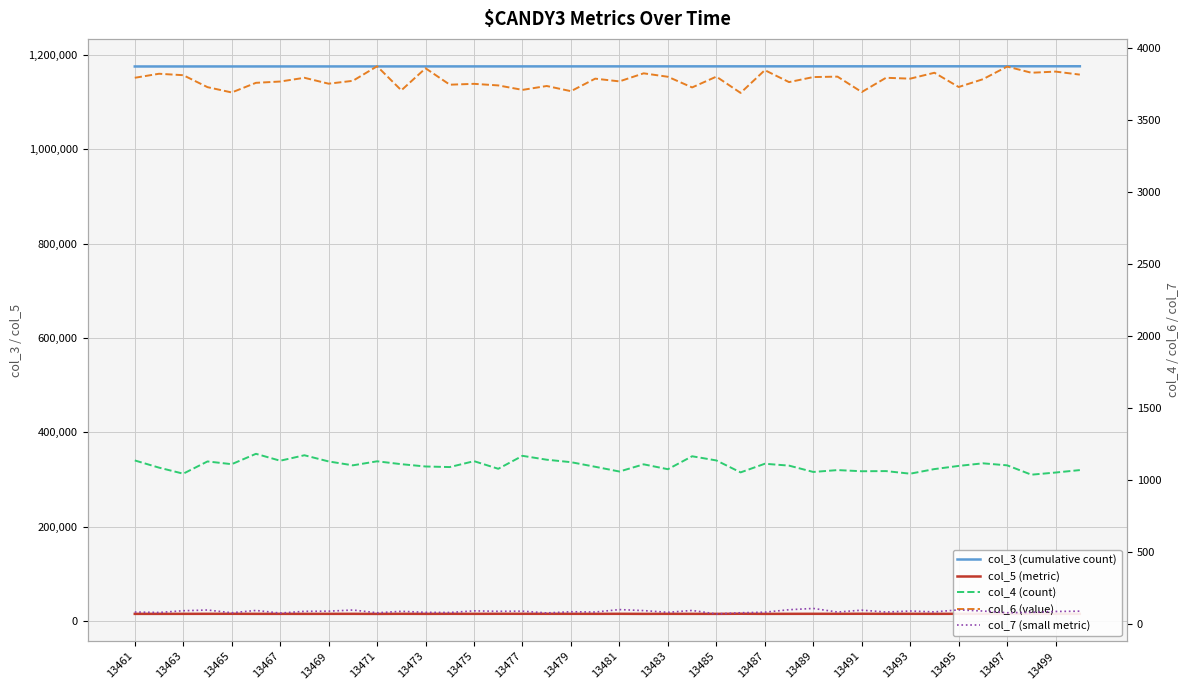

How many distinct data groups are displayed?

5